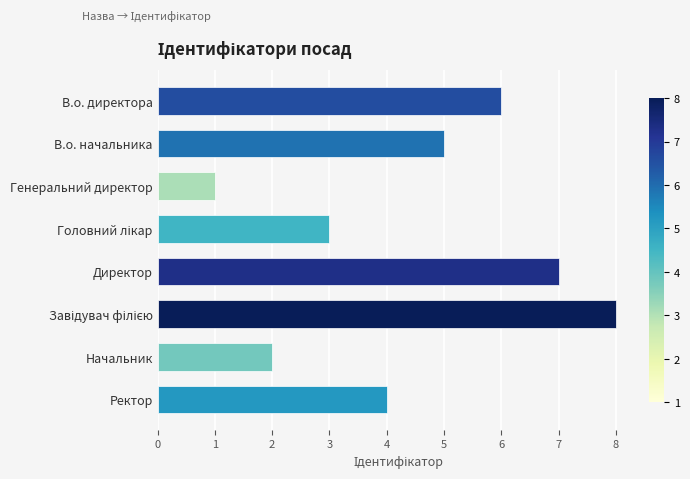

What is the sum of all values?

36